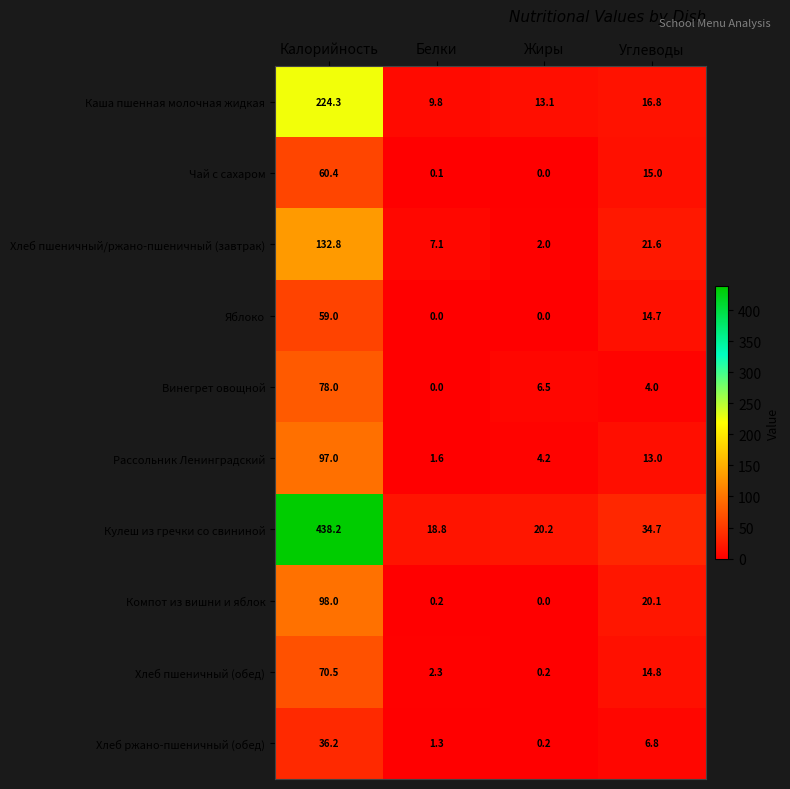

What is the highest value of the Яблоко series?

59.0